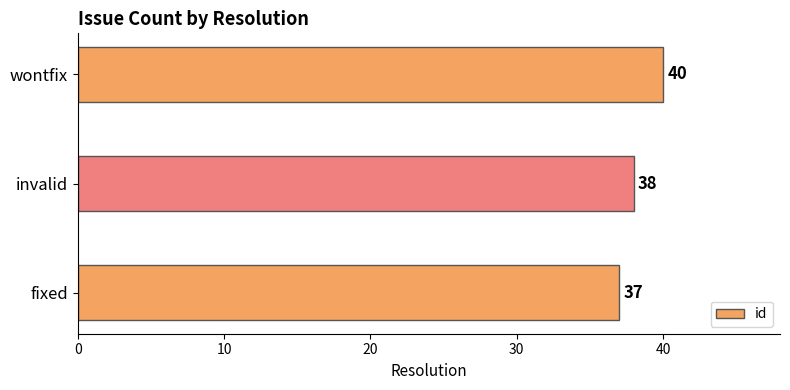

The value at invalid is 20. True or false?

False